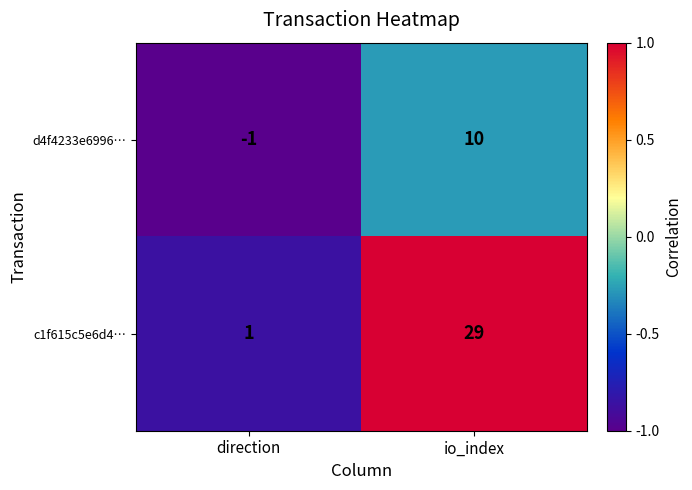

Between direction and io_index, which series saw the biggest shift?

c1f615c5e6d4…